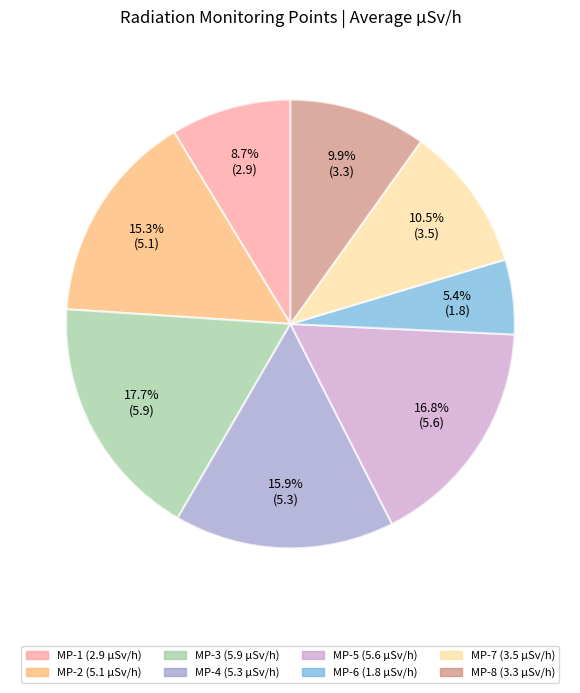

Count the number of slices in the pie.

8